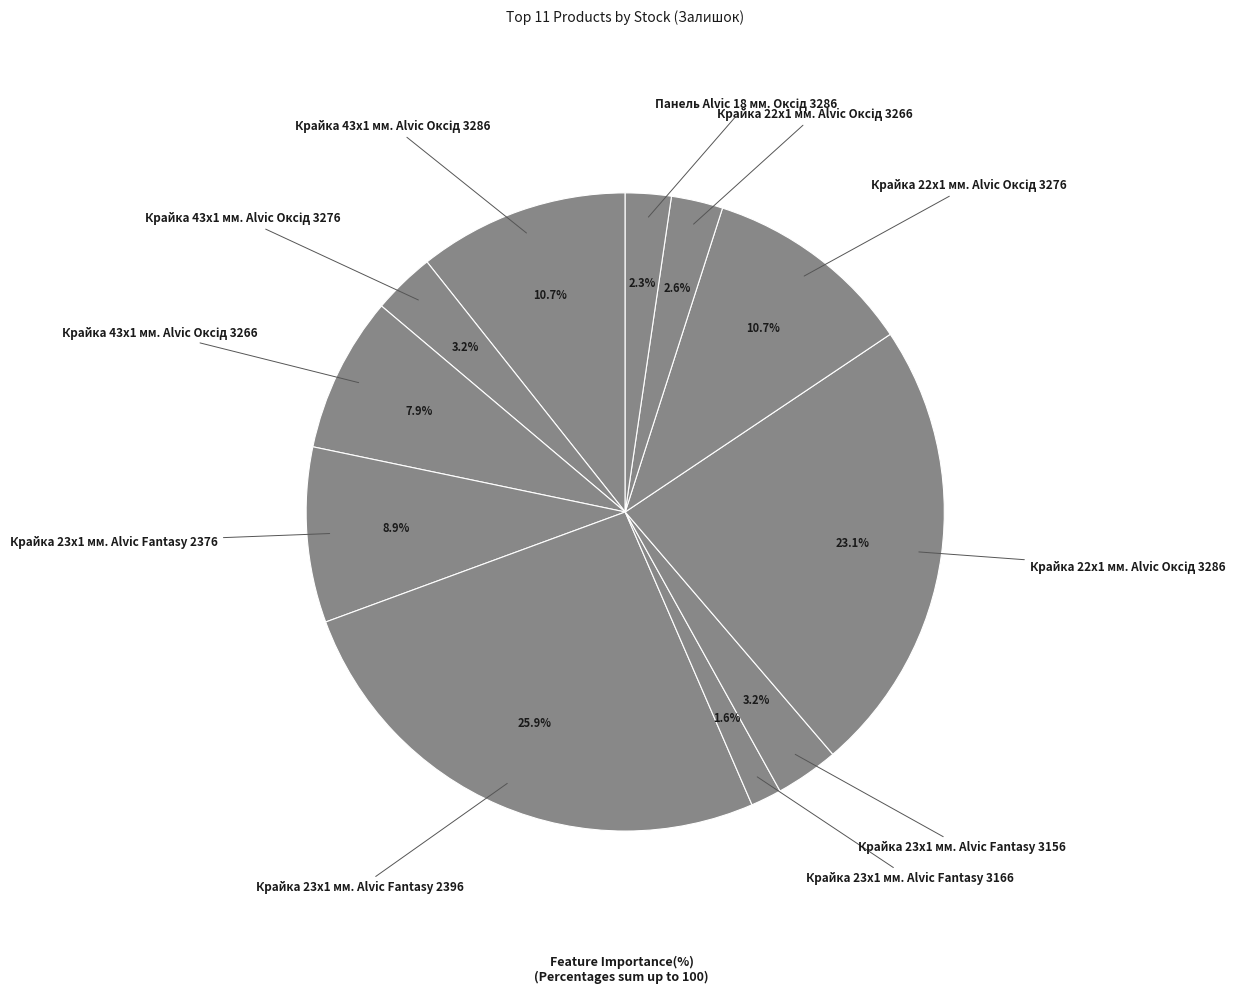

Rank the categories by value from lowest to highest.

Крайка 23x1 мм. Alvic Fantasy 3166, Панель Alvic 18 мм. Оксід 3286, Крайка 22x1 мм. Alvic Оксід 3266, Крайка 43x1 мм. Alvic Оксід 3276, Крайка 23x1 мм. Alvic Fantasy 3156, Крайка 43x1 мм. Alvic Оксід 3266, Крайка 23x1 мм. Alvic Fantasy 2376, Крайка 43x1 мм. Alvic Оксід 3286, Крайка 22x1 мм. Alvic Оксід 3276, Крайка 22x1 мм. Alvic Оксід 3286, Крайка 23x1 мм. Alvic Fantasy 2396